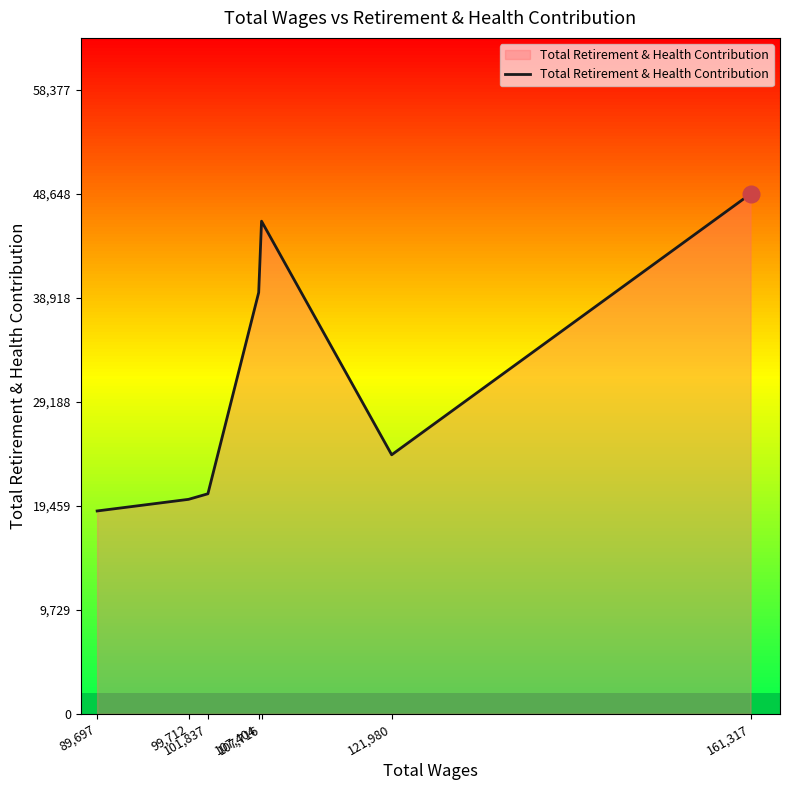

What is the difference between the maximum and second lowest values?

28584